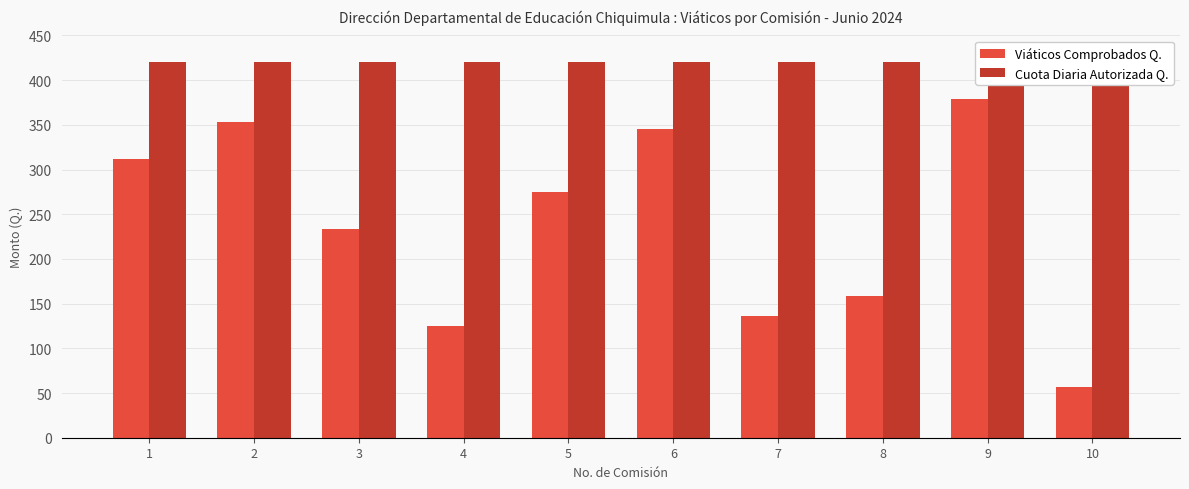

What is the sum of the Cuota Diaria Autorizada Q. values at 2 and 9?

840